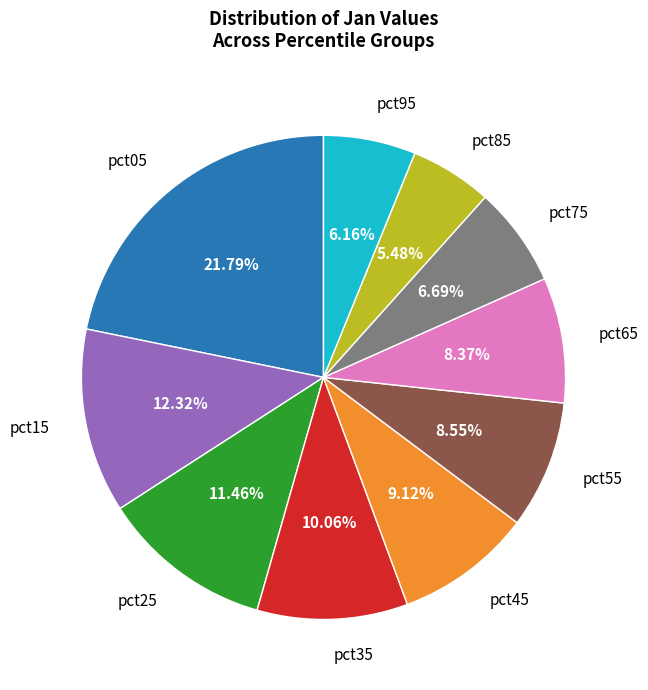

To the nearest percent, what percentage of the pie is pct15?

12%